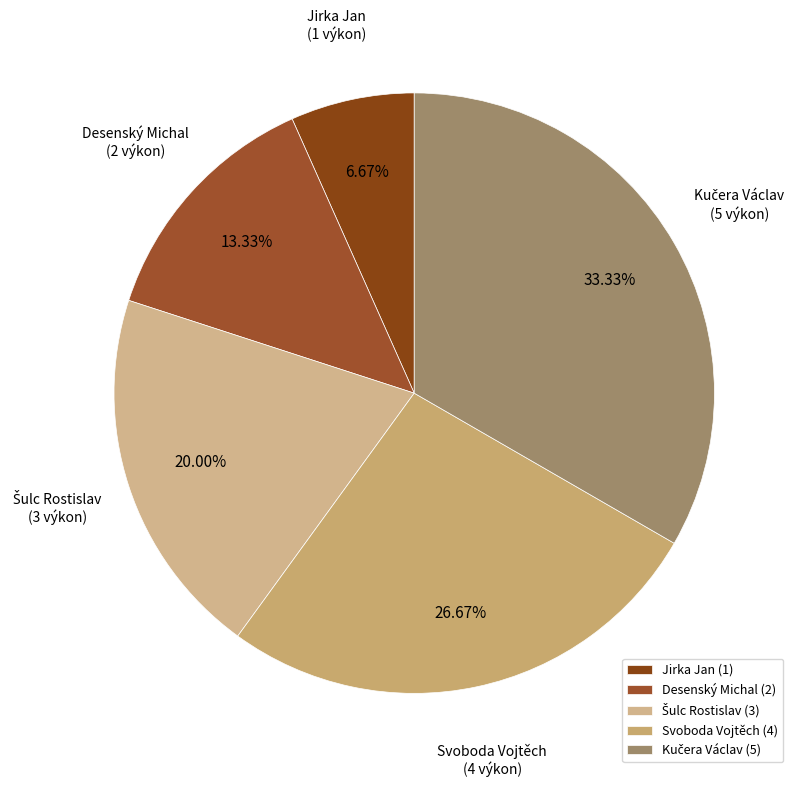

To the nearest percent, what is the difference between the Desenský Michal and Šulc Rostislav slice percentages?

7%